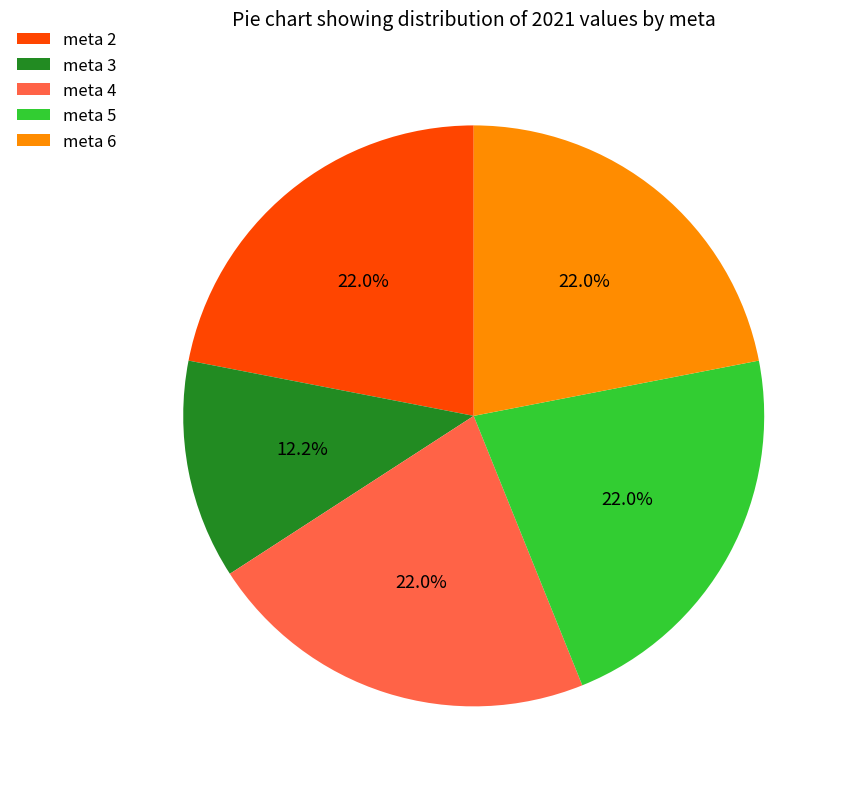

To the nearest percent, what is the difference between the meta 5 and meta 3 slice percentages?

10%